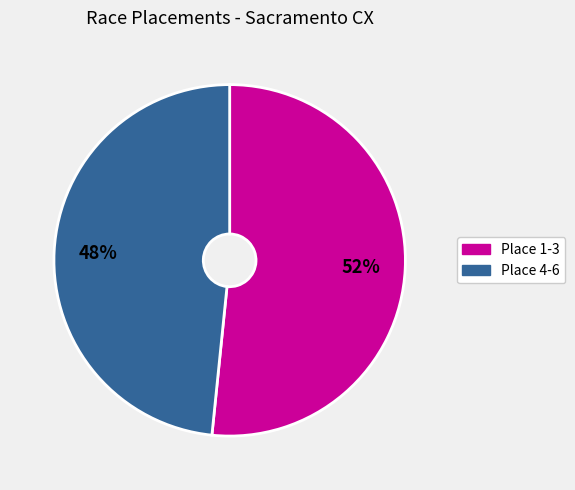

Is there a majority slice in this chart?

Yes